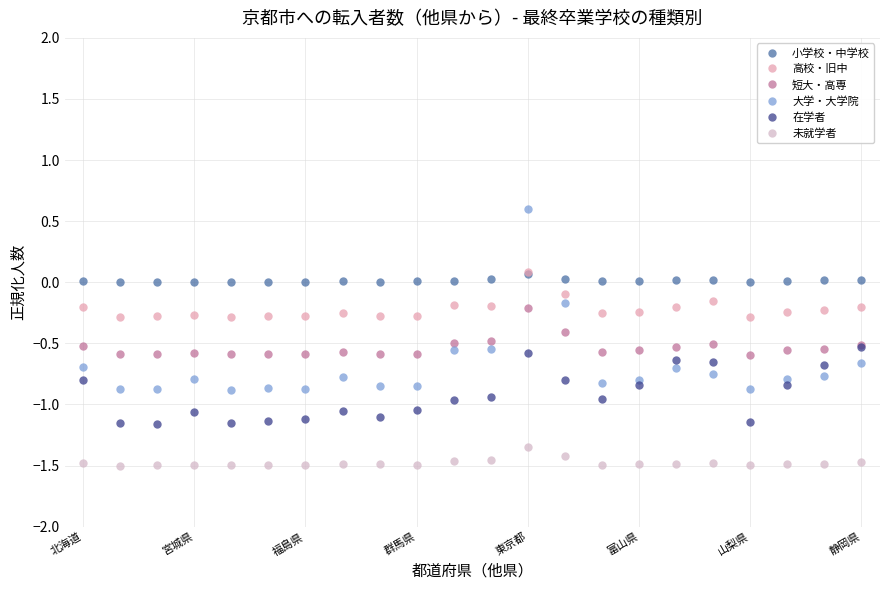

How many 大学・大学院 values are between 0 and 1?

1